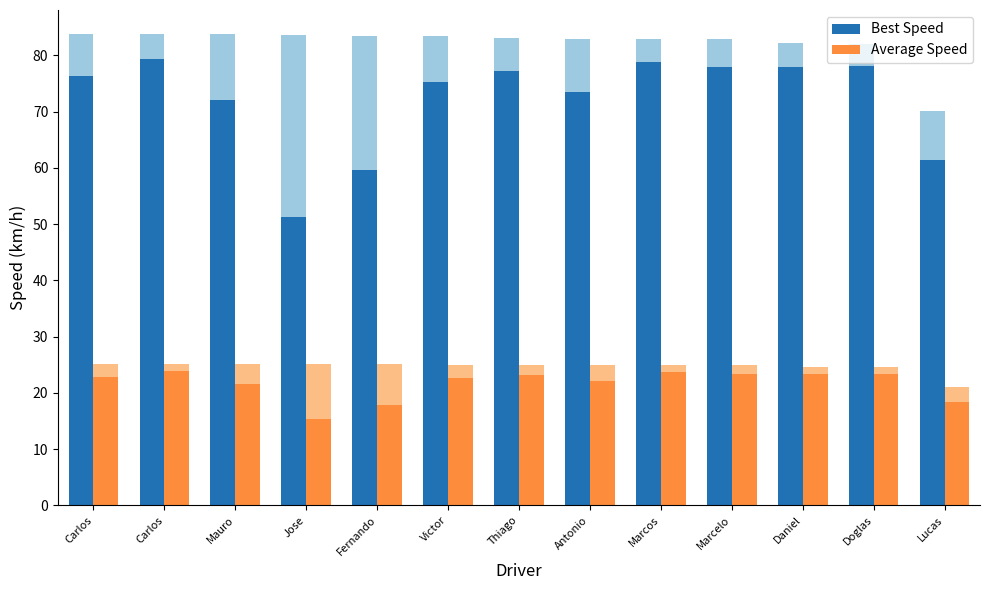

What is the approximate value of Average Speed at Jose?

15.4